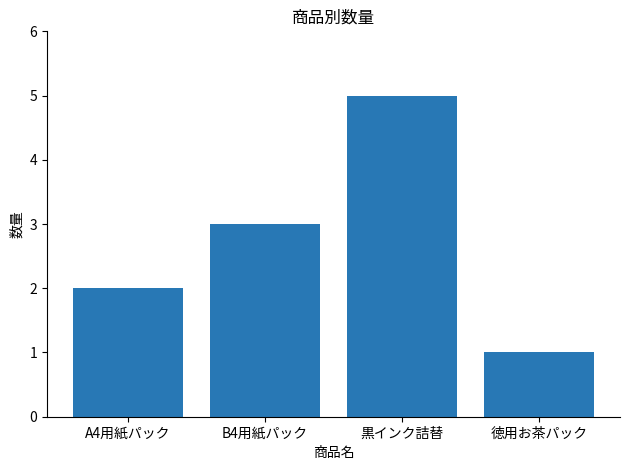

The value at B4用紙パック is 3. True or false?

True